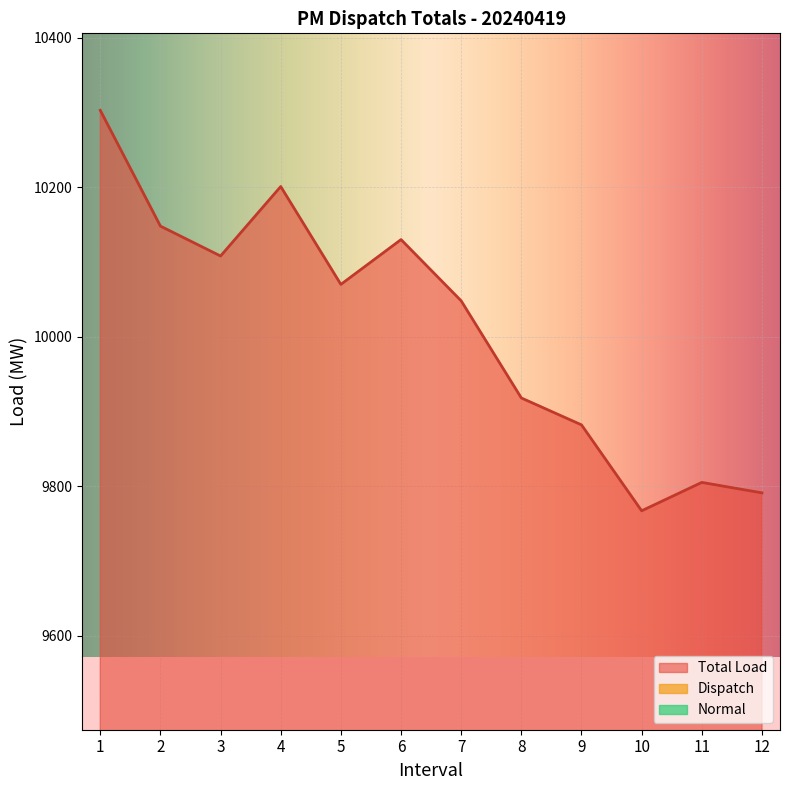

True or false: Total Load and Normal intersect in this chart.

False